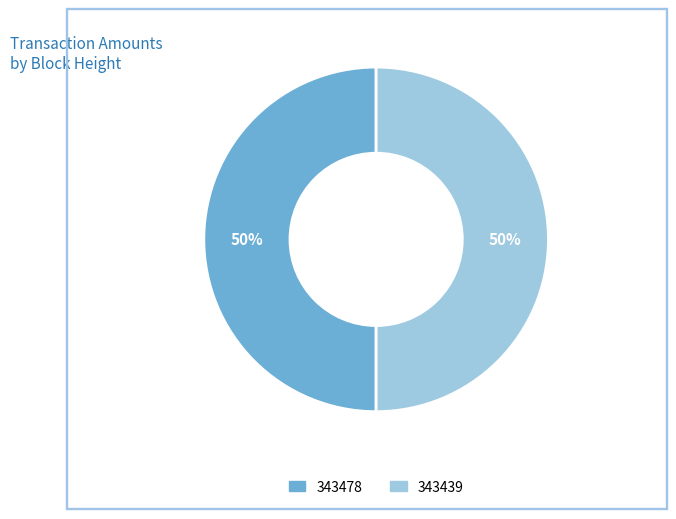

What is the ratio of the value at 343439 to the value at 343478?

1.0